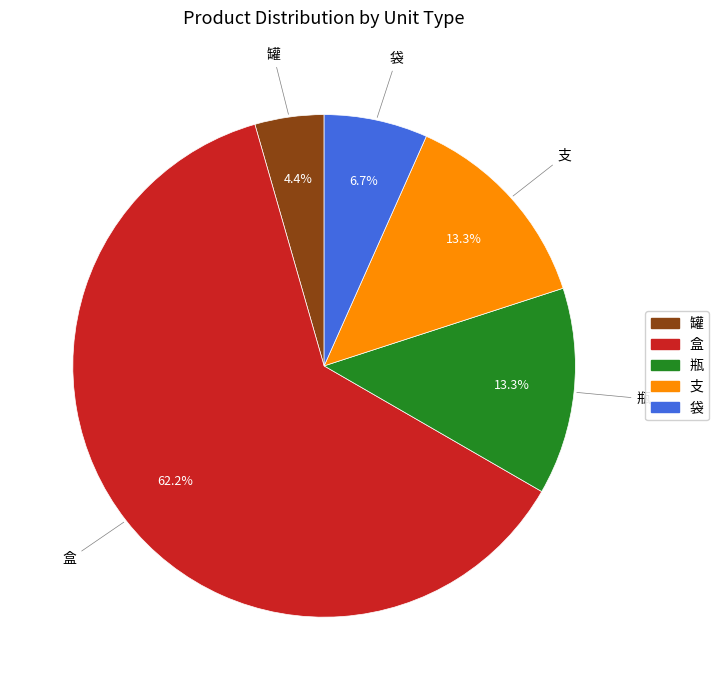

Approximately how many times larger is the value at 罐 compared to 瓶?

0.3